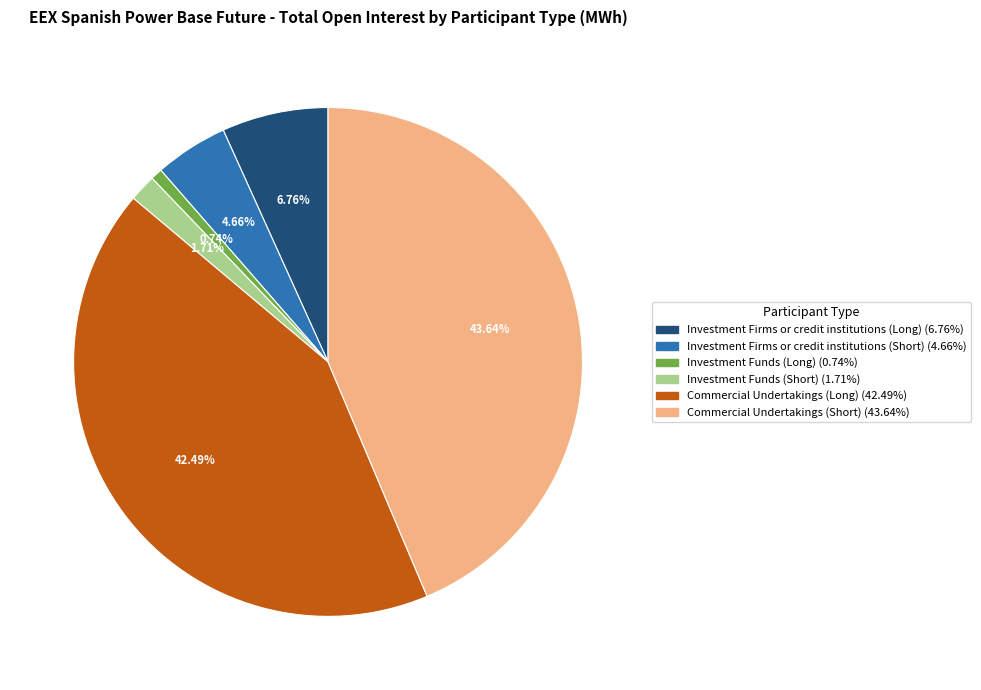

Approximately how many times larger is the value at Investment Funds (Short) compared to Investment Firms or credit institutions (Long)?

0.3